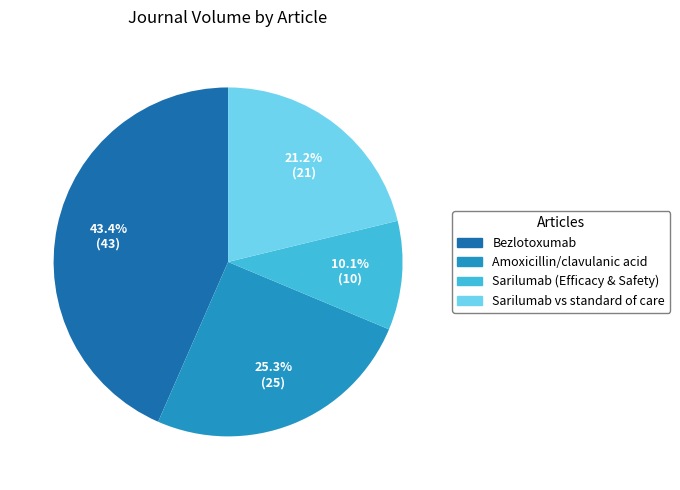

Does any single category account for the majority?

No